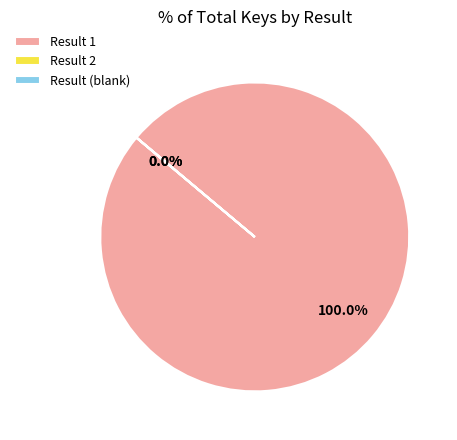

Which category has the smallest portion of the pie?

2